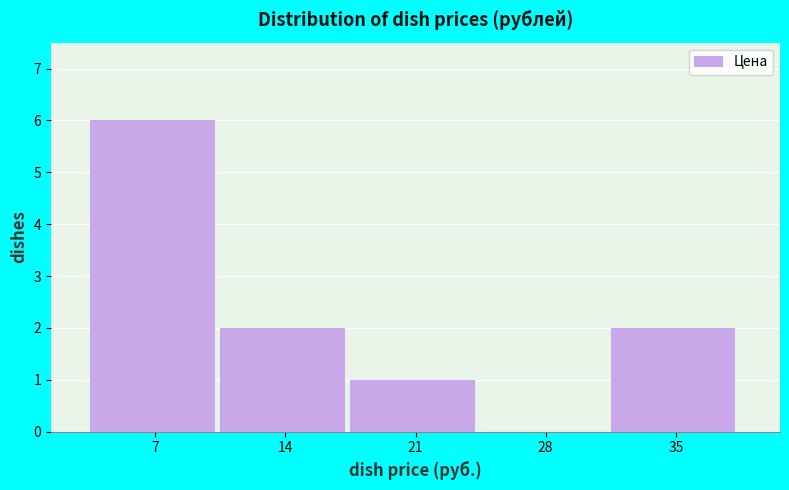

How tall is the bar that spans 10.2 to 17.4 on the x-axis? Neither the bar edges nor the heights are printed on the chart, so give them approximately, as read against the axes.

2